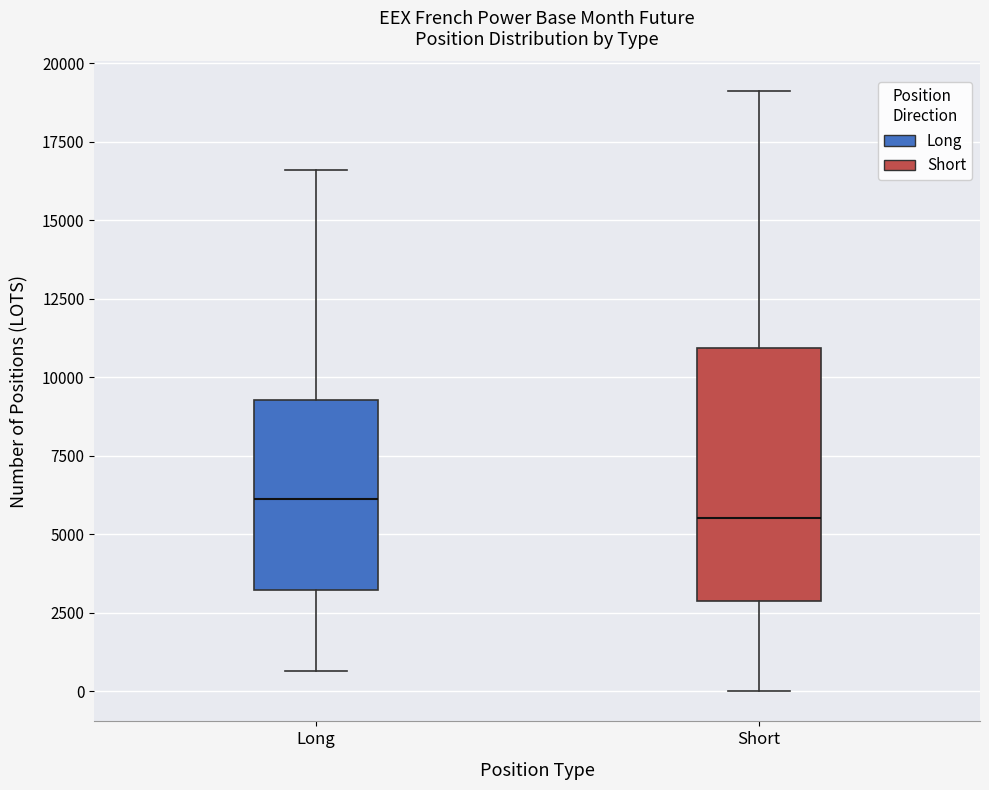

Comparing the boxes themselves (not the whiskers), which one is the tallest?

Short